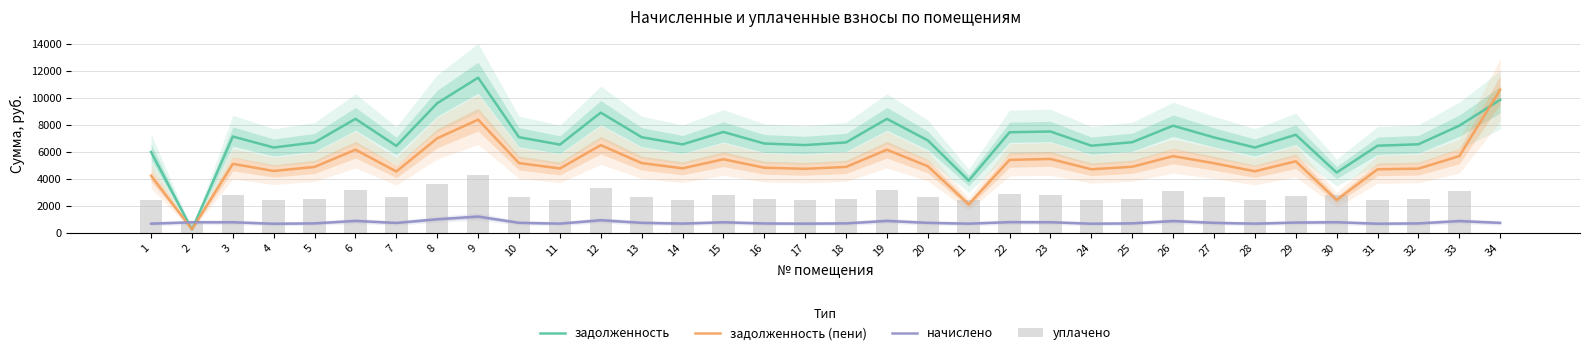

At 29, list the series in order from smallest to largest.

начислено, уплачено, задолженность (пени), задолженность